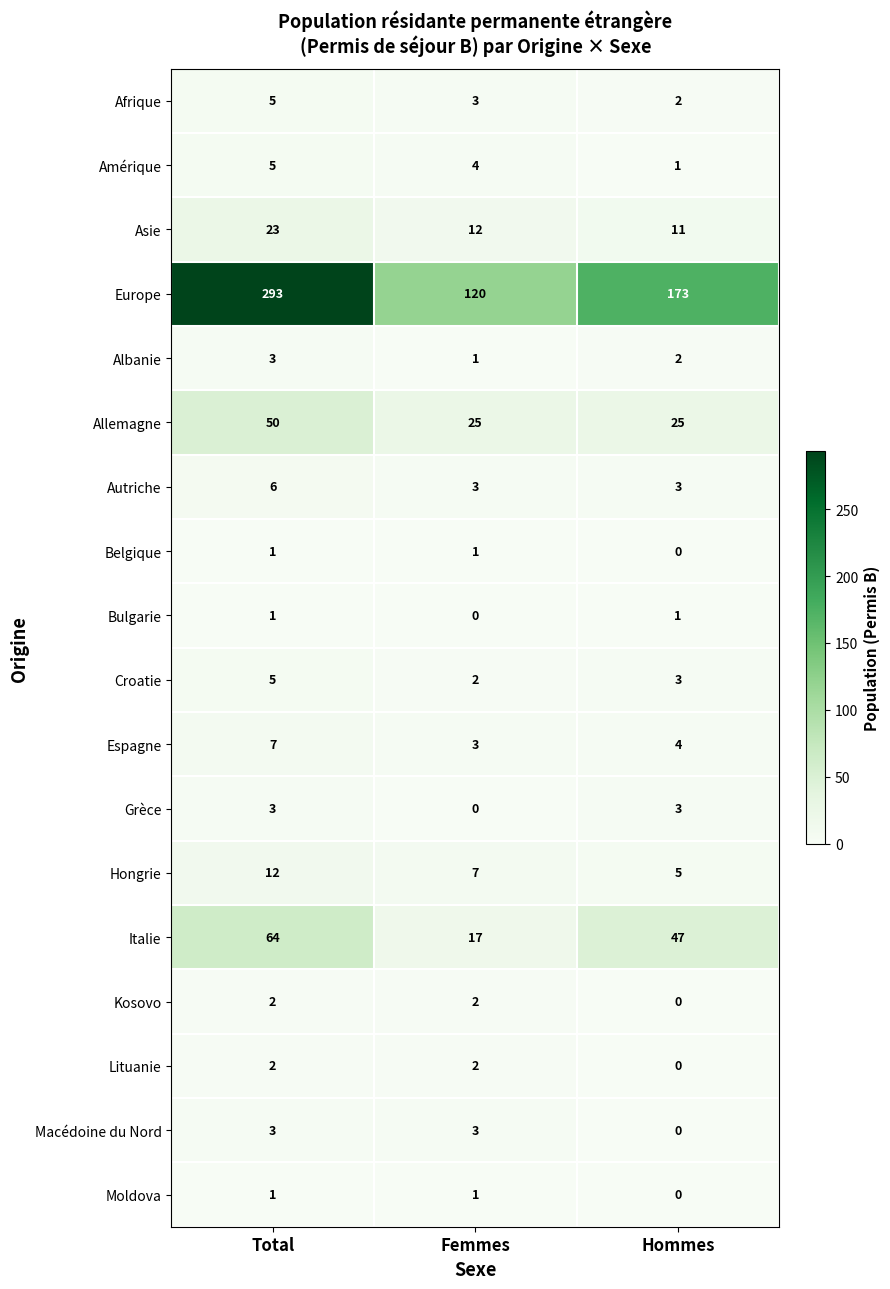

Where does the Afrique series first go above 3?

Total